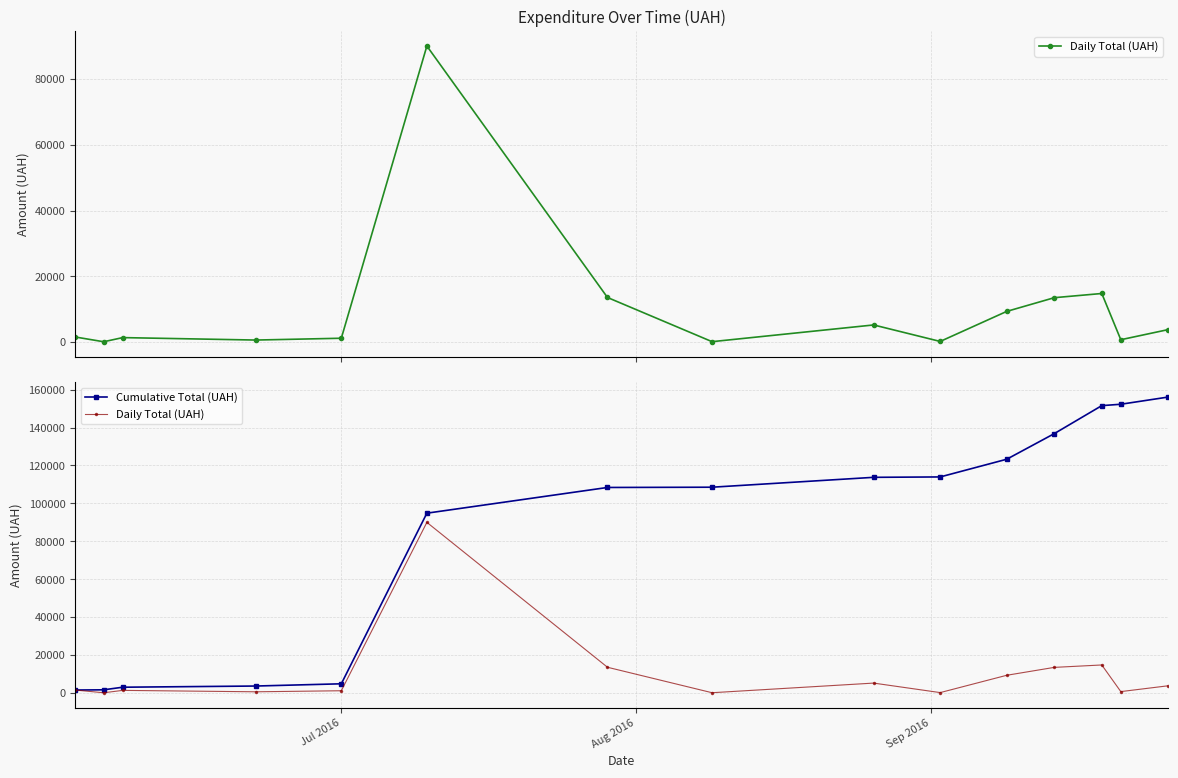

Is this an area chart (filled region under the line)?

No